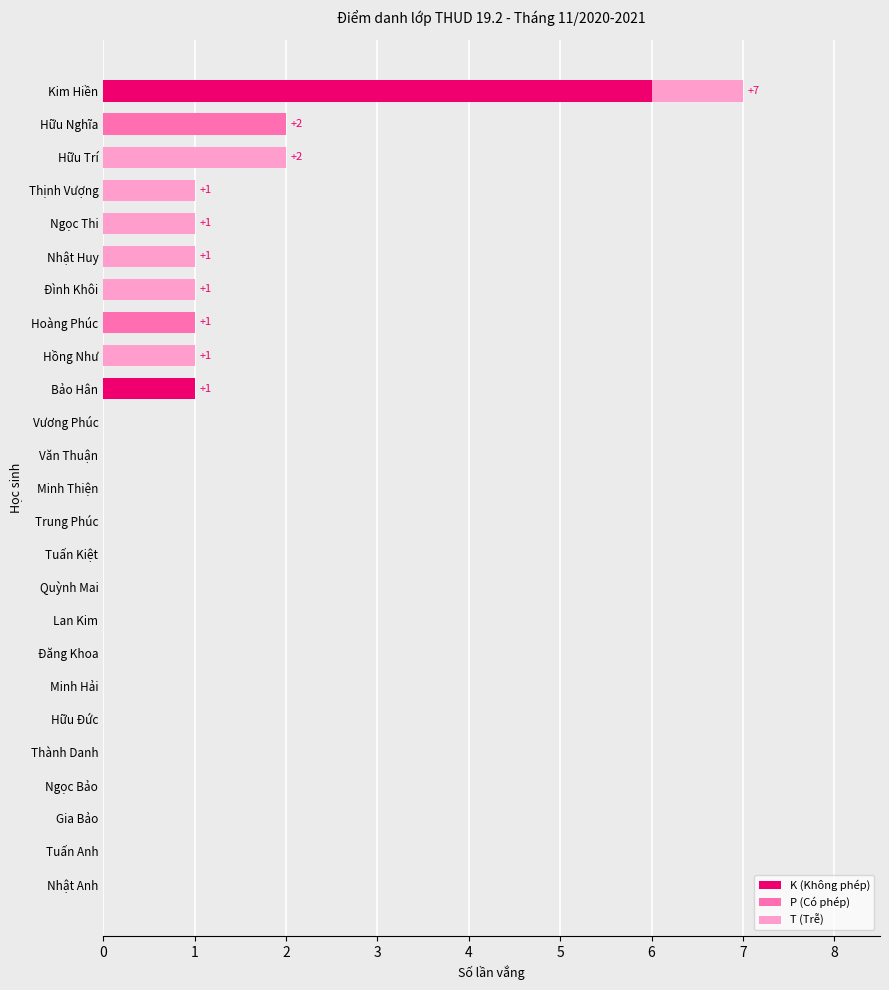

What is the sum of all K (Không phép) values?

7